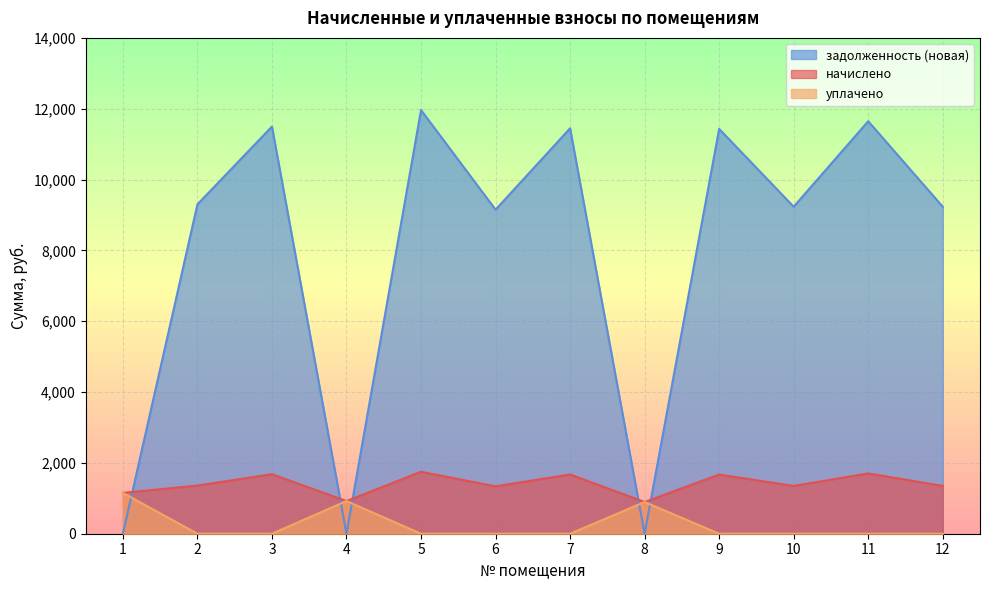

Count the number of data series in this chart.

3